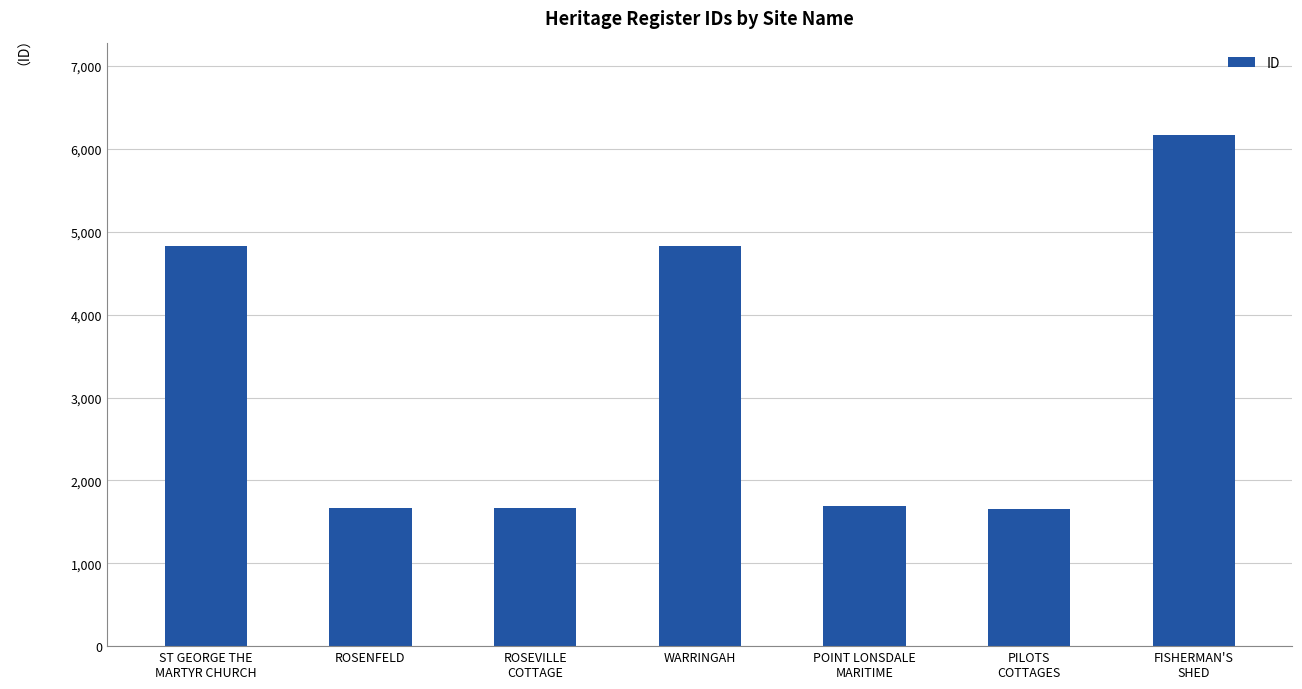

What is the label of the 1st bar from the left?

ST GEORGE THE
MARTYR CHURCH